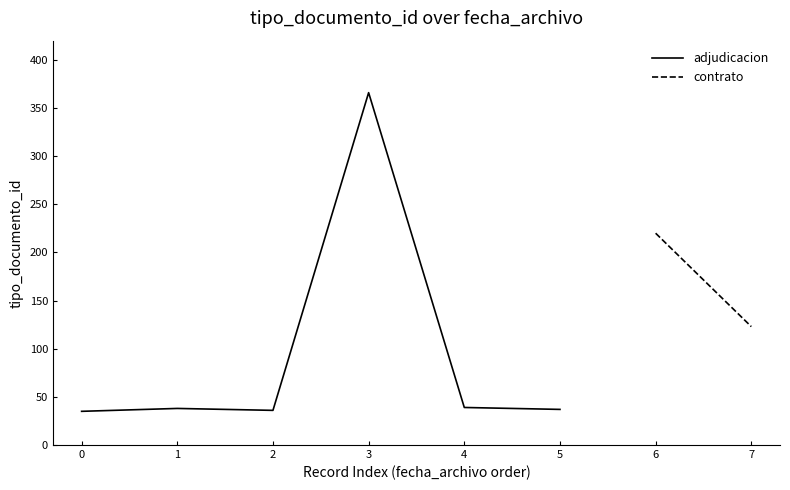

The value of adjudicacion at 2 is 36. True or false?

True